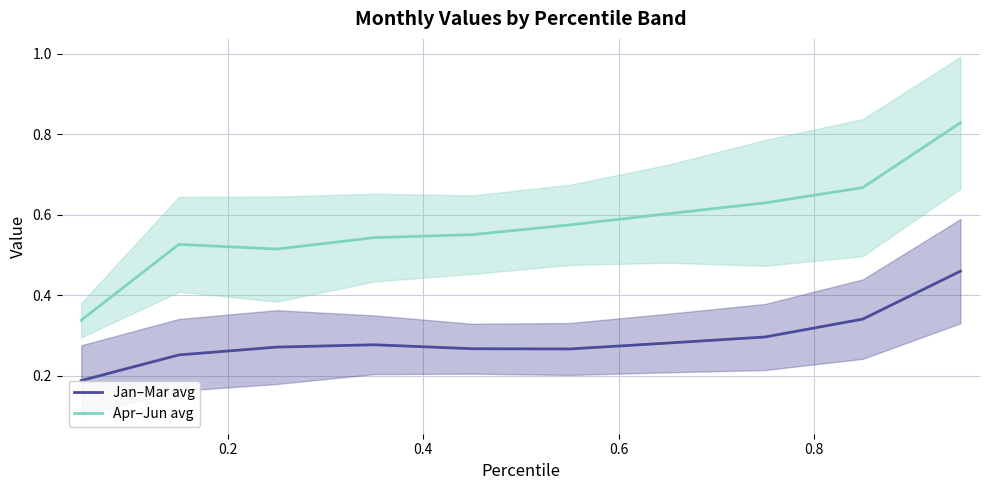

True or false: Apr–Jun avg and Jan–Mar avg intersect in this chart.

False